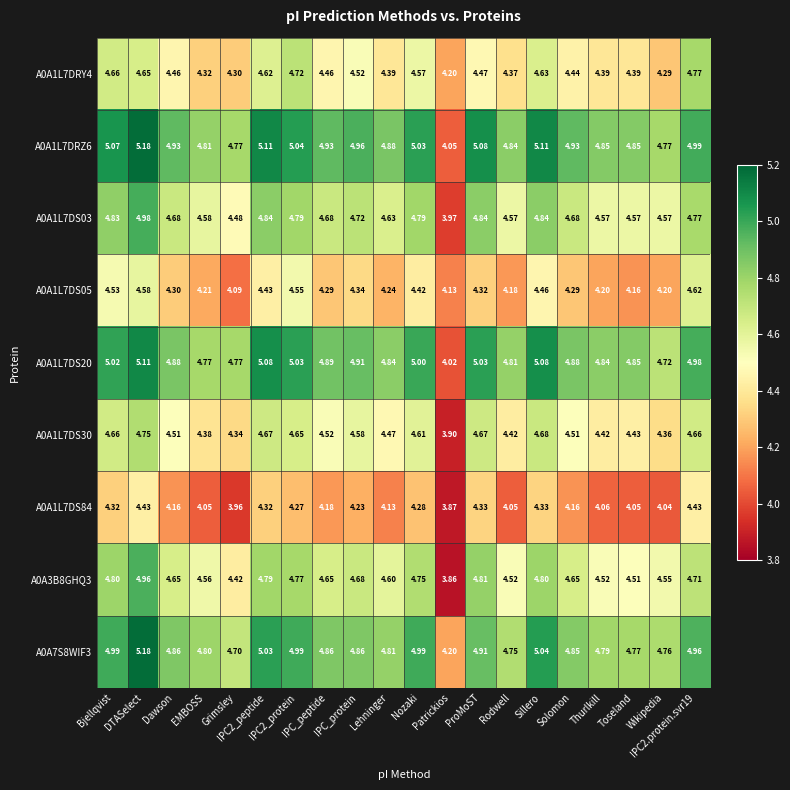

At how many categories does at least one series exceed 4?

20